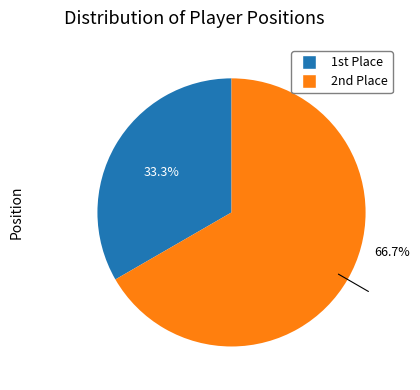

Is there any slice that represents more than half of the pie?

Yes